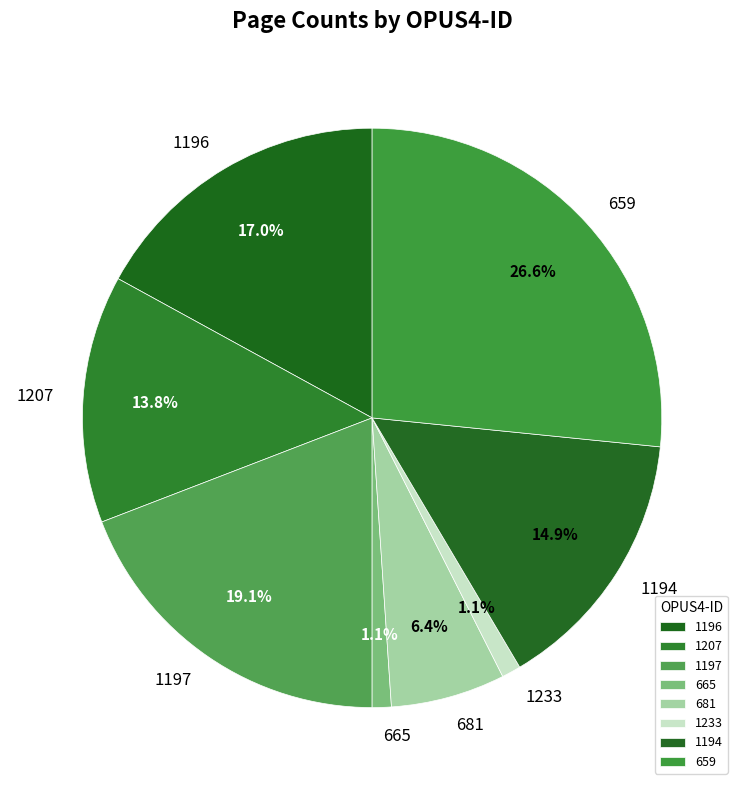

What is the largest slice in the pie chart?

659